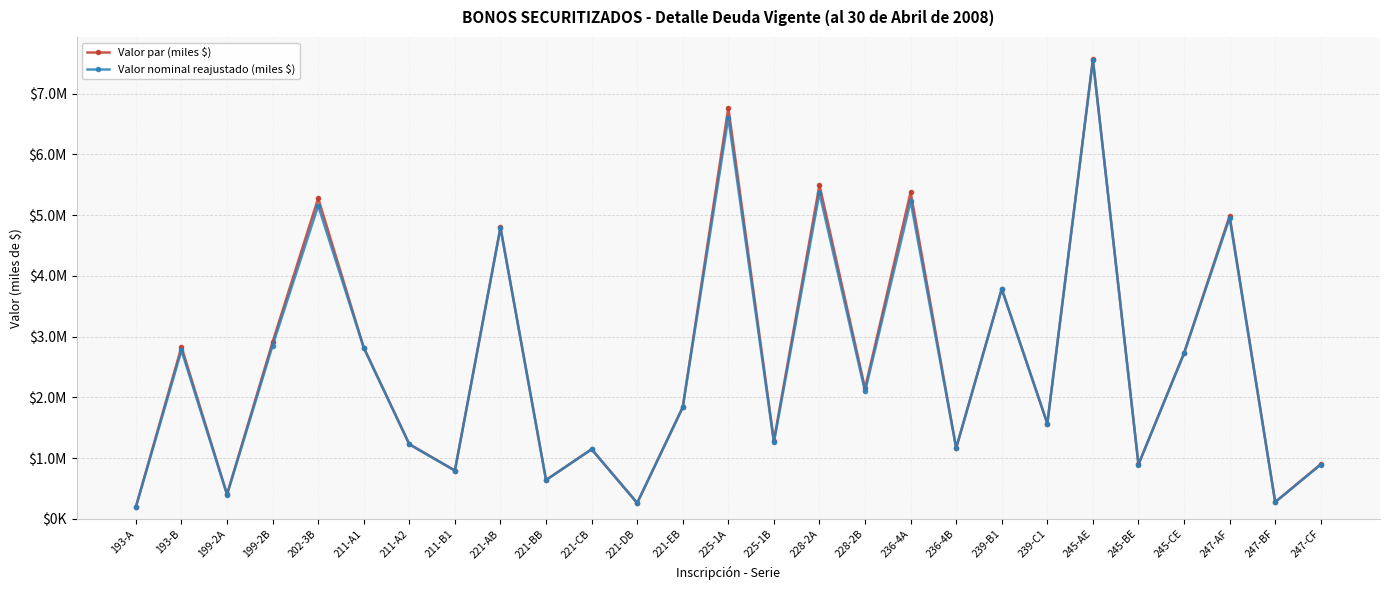

Which series has the largest total across all categories?

Valor par (miles $)